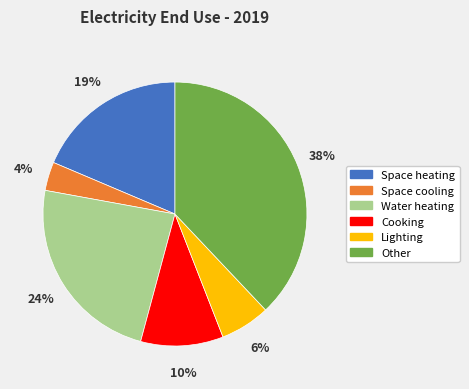

Is there a majority slice in this chart?

No